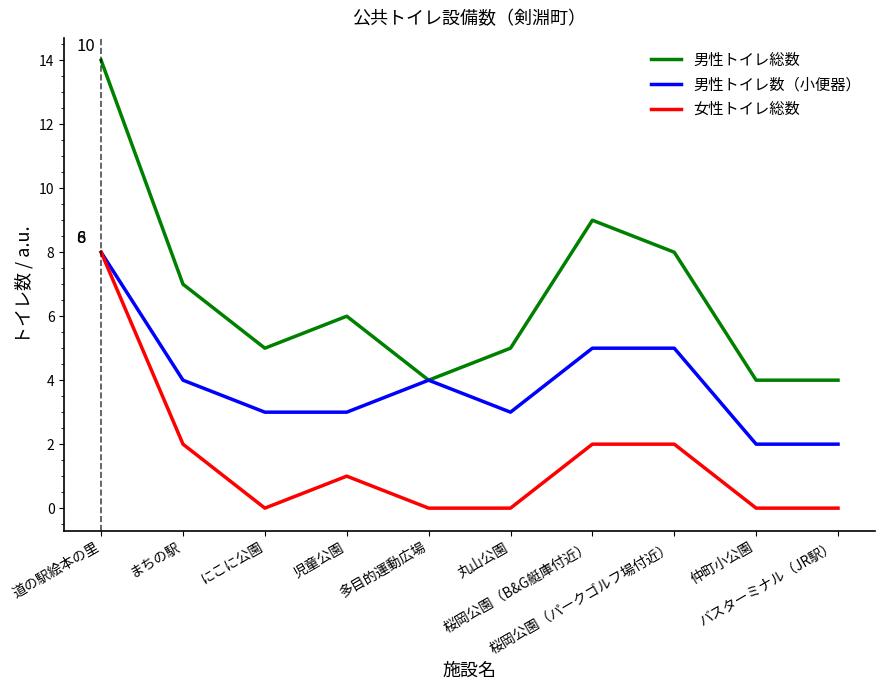

True or false: 男性トイレ総数 and 女性トイレ総数 cross at least once.

False